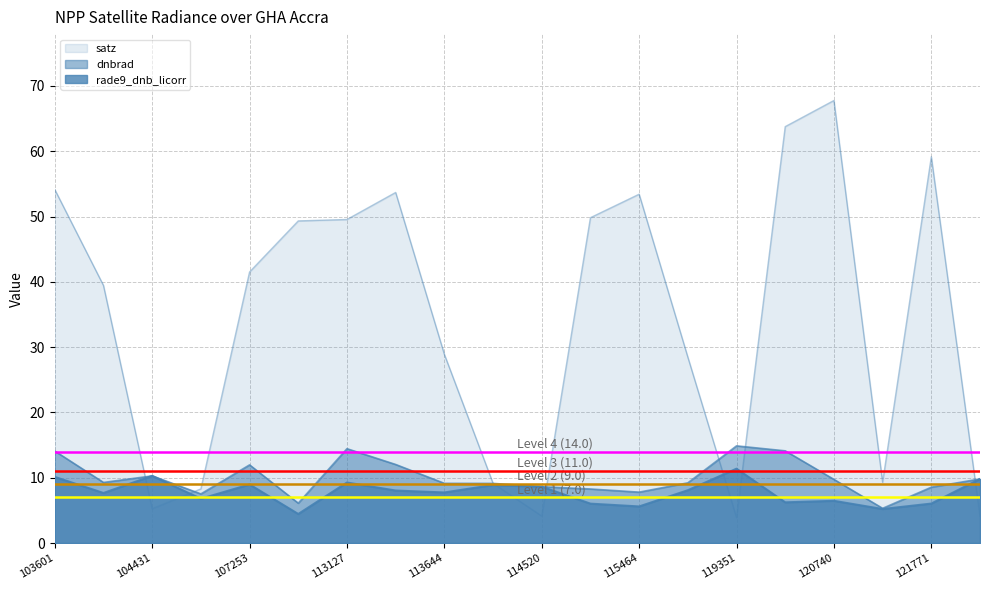

Reading left to right, transcribe all the data shown in this chart.

dnbrad: 14.1	9.3	10.3	7.5	12.0	6.1	14.5	12.0	9.1	9.1	8.6	8.3	7.8	9.2	14.9	14.1	9.7	5.3	8.6	9.8
satz: 54.1	39.4	5.3	8.3	41.5	49.3	49.6	53.7	28.9	9.1	4.1	49.8	53.4	28.5	3.9	63.8	67.8	9.3	59.2	4.1
rade9_dnb_licorr: 10.1	7.7	10.3	6.8	9.0	4.5	9.3	8.0	7.7	8.9	8.6	6.0	5.6	8.1	11.4	6.2	6.5	5.2	6.0	9.8